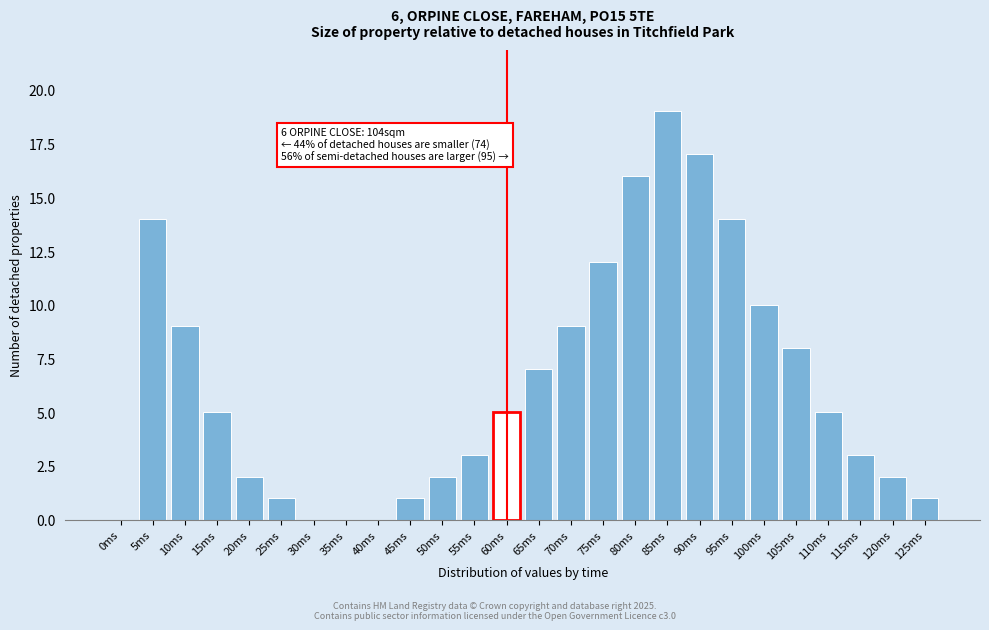

Reading left to right, extract all data points from this chart.

0ms=0	5ms=14	10ms=9	15ms=5	20ms=2	25ms=1	30ms=0	35ms=0	40ms=0	45ms=1	50ms=2	55ms=3	60ms=5	65ms=7	70ms=9	75ms=12	80ms=16	85ms=19	90ms=17	95ms=14	100ms=10	105ms=8	110ms=5	115ms=3	120ms=2	125ms=1